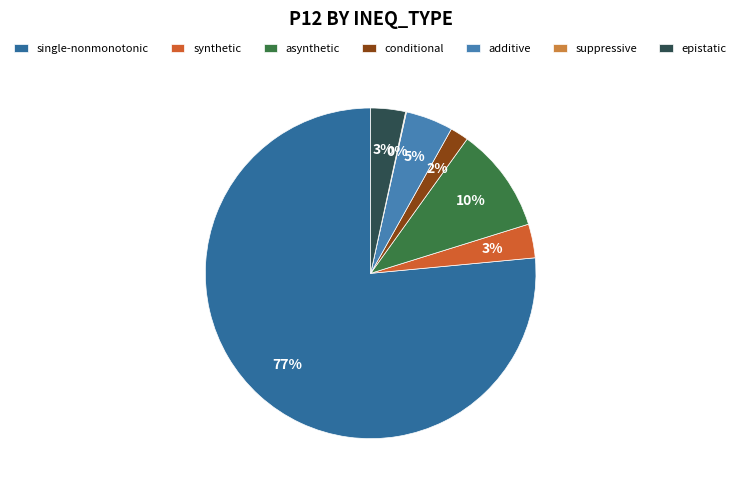

Between conditional and single-nonmonotonic, which is larger?

single-nonmonotonic